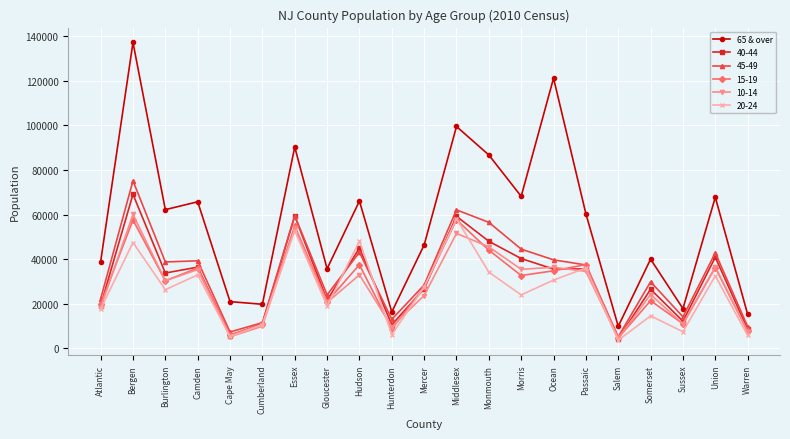

At which category does 40-44 reach its first local peak?

Bergen